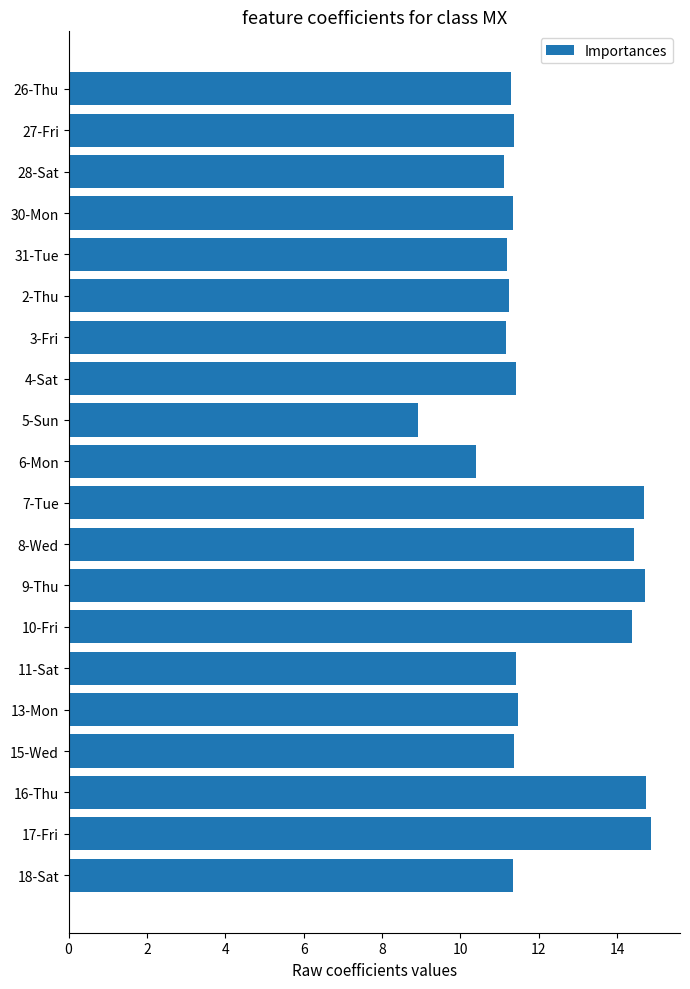

What is the average value?

12.1